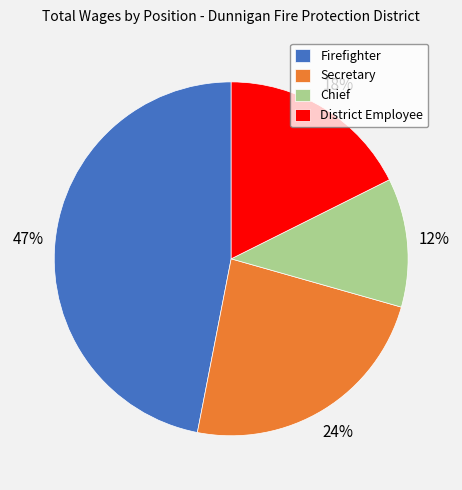

To the nearest percent, what is the average slice percentage?

25%